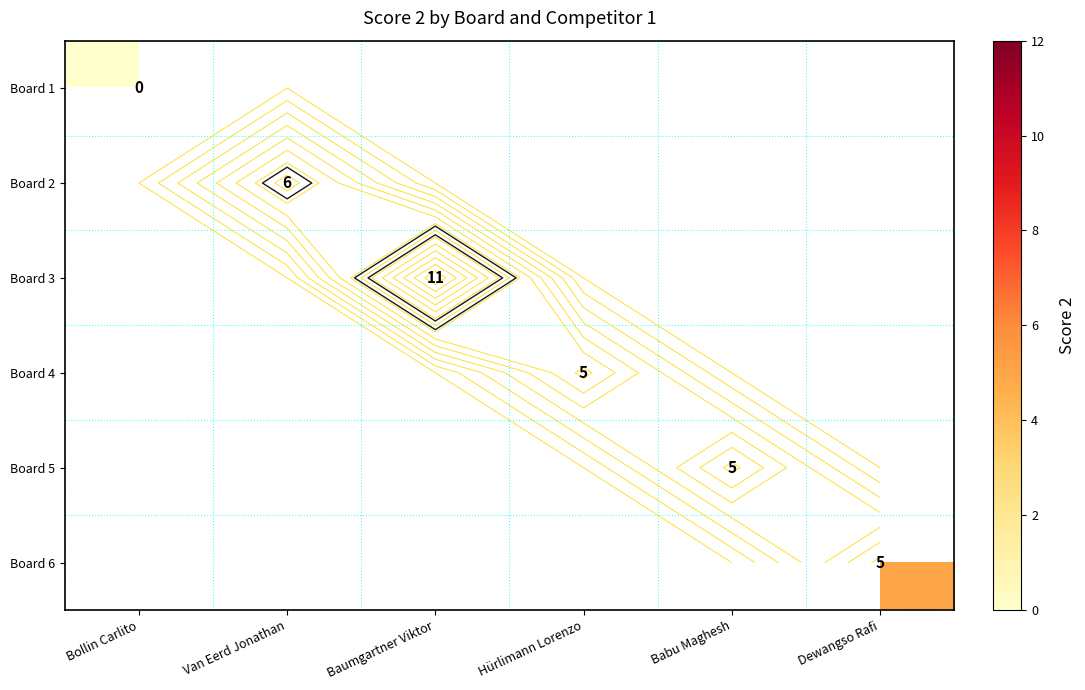

Is the value of Board 1 at Baumgartner Viktor greater than the value of Board 3 at Hürlimann Lorenzo?

No